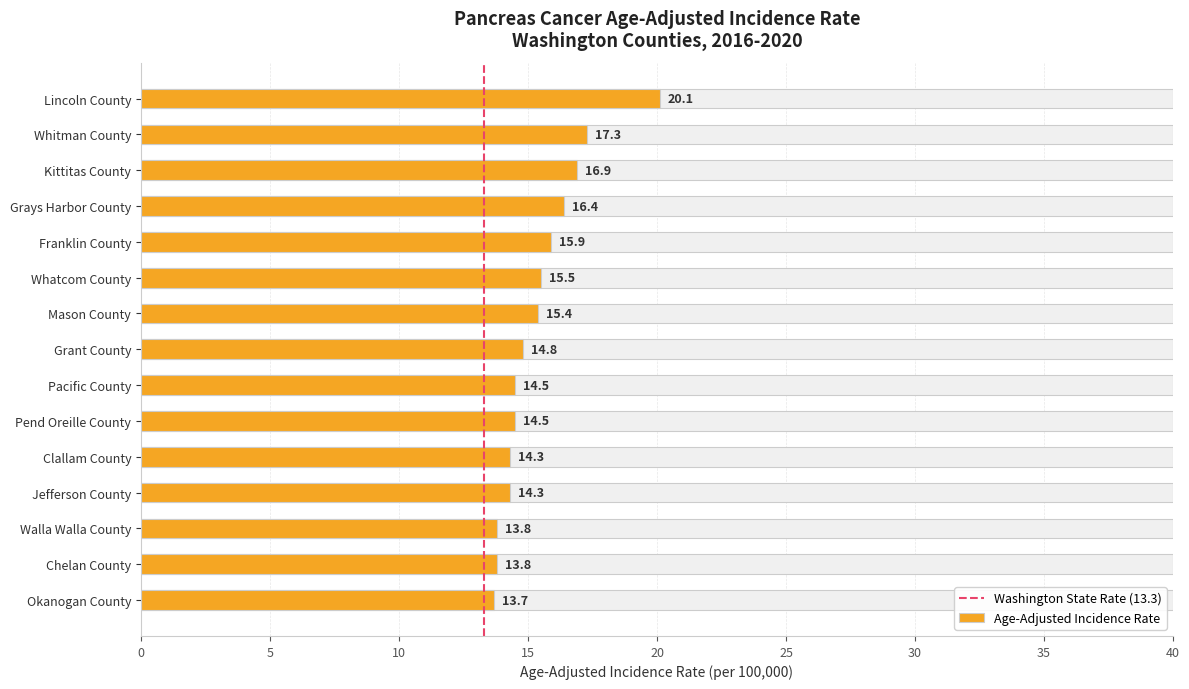

What is the sum of the values at Walla Walla County and Grant County?

28.6